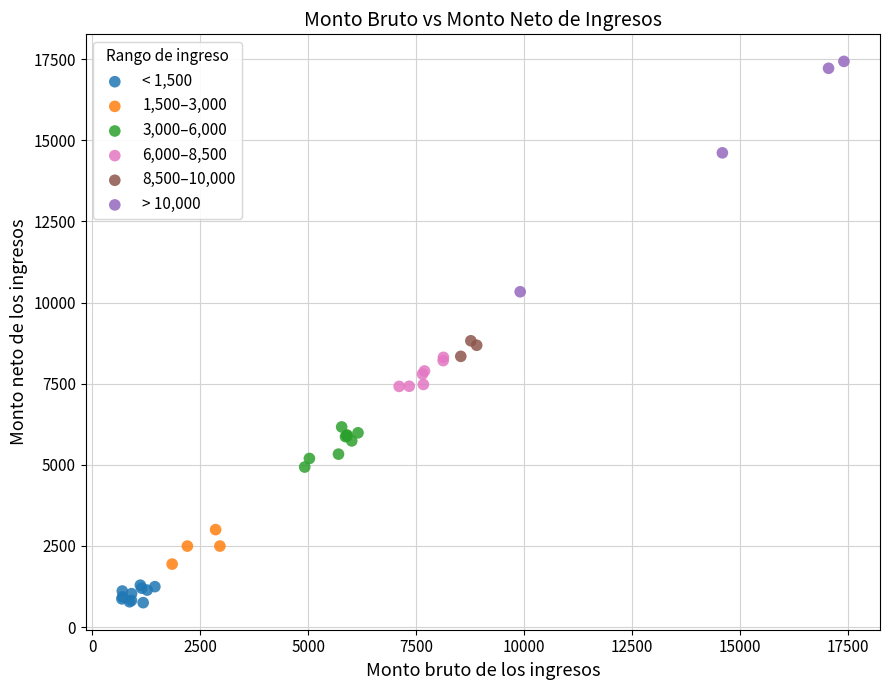

What are all the series names shown in the legend?

< 1,500, 1,500–3,000, 3,000–6,000, 6,000–8,500, 8,500–10,000, > 10,000